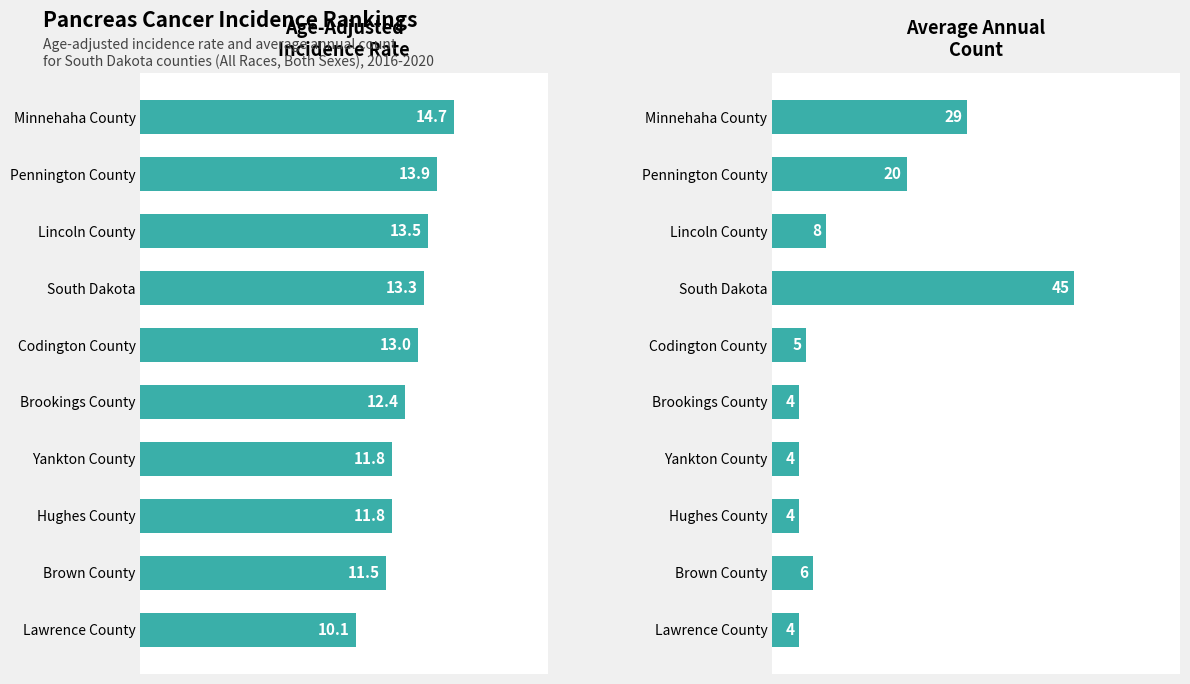

What is the sum of all Average Annual Count values?

129.0